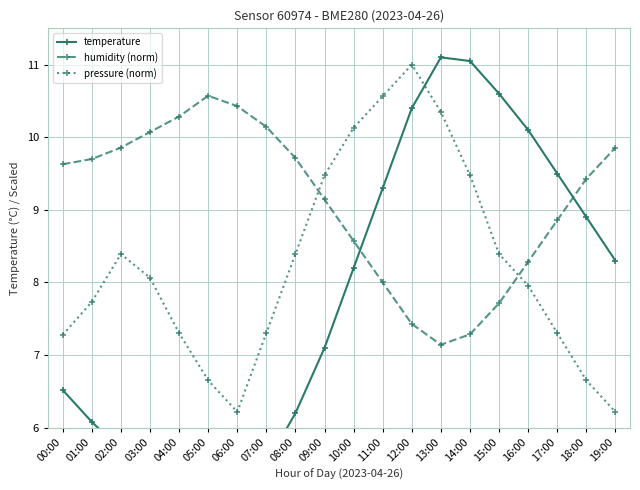

What is the difference between the humidity (norm) values at 07:00 and 01:00?

0.4